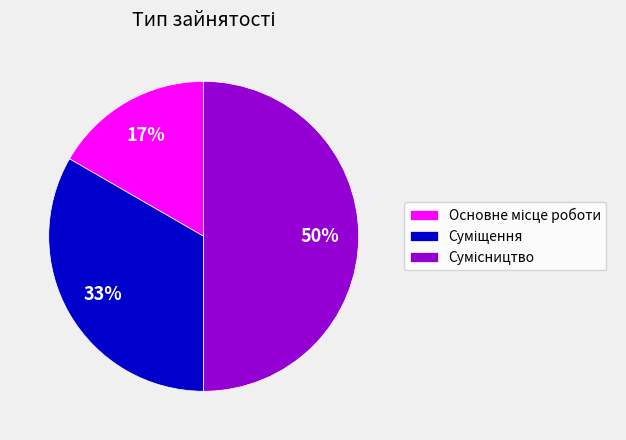

To the nearest percent, what is the average slice percentage?

33%